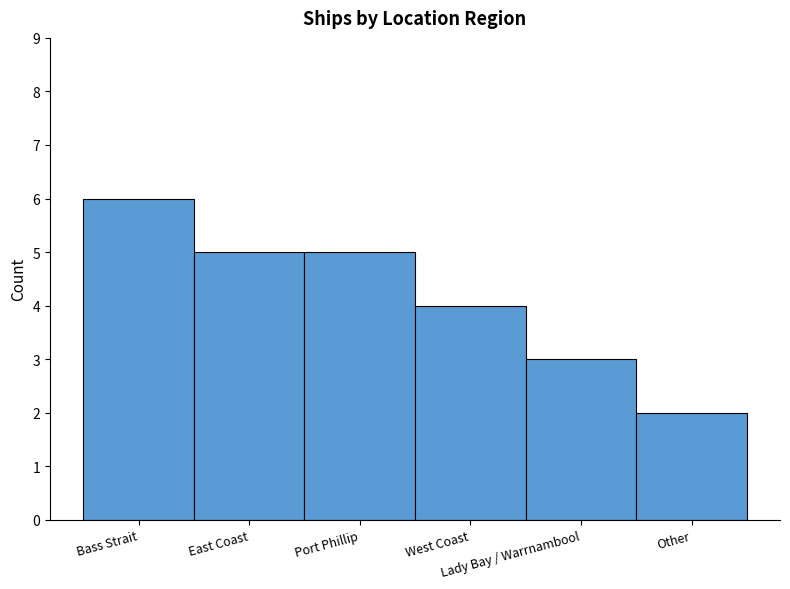

Reading right to left, extract all data points from this chart.

Other=2	Lady Bay / Warrnambool=3	West Coast=4	Port Phillip=5	East Coast=5	Bass Strait=6